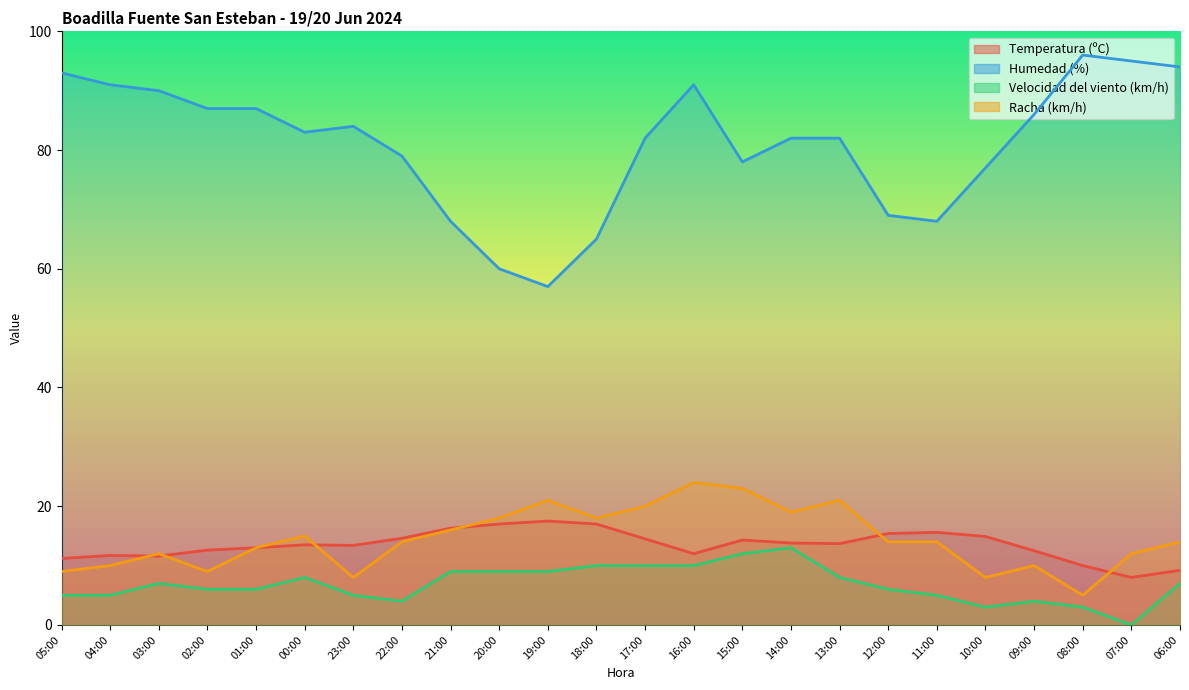

Which label corresponds to the largest value in the chart?

08:00